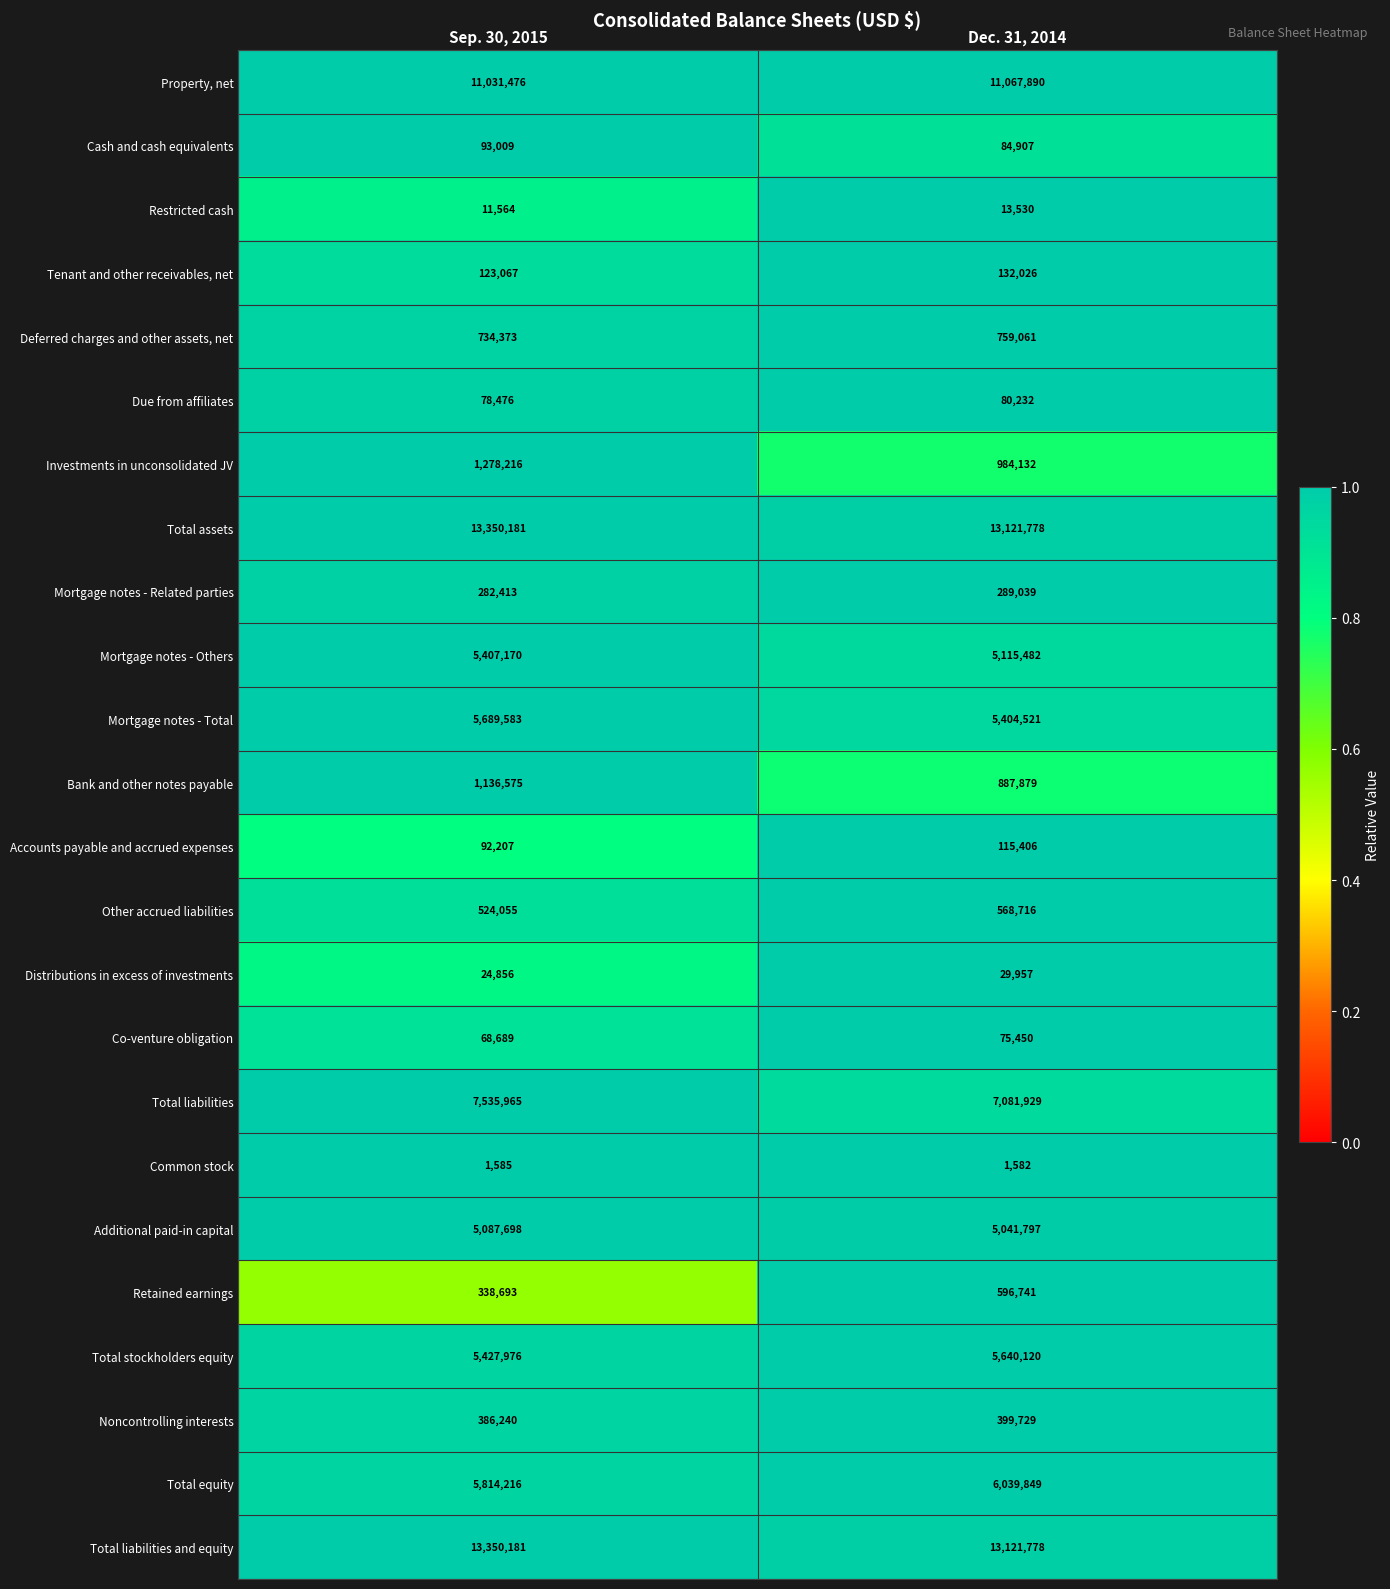

The value of Total liabilities and equity at Sep. 30, 2015 is 13350181. True or false?

True